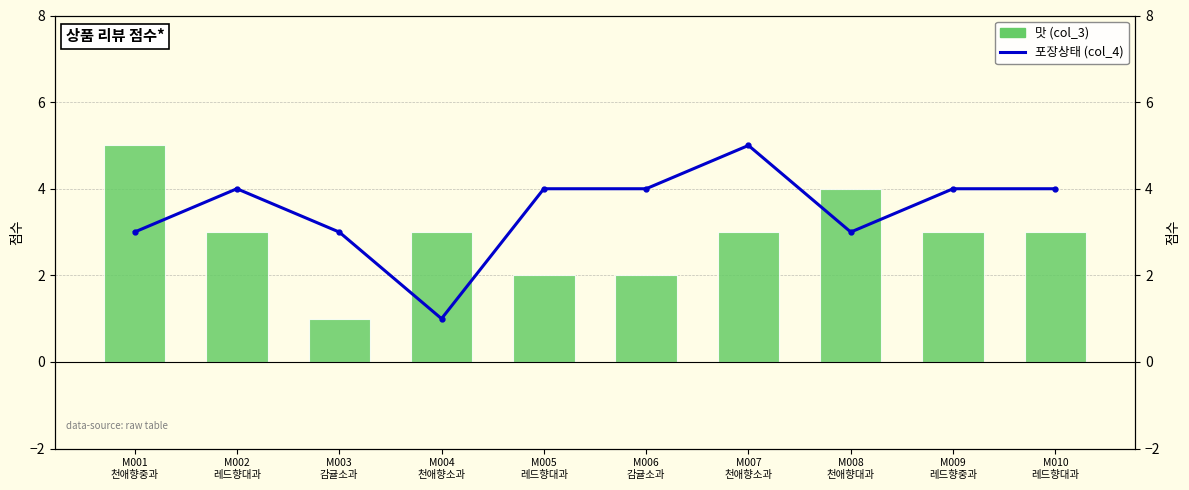

Is it true that 맛 (col_3) equals 3 at M009
레드향중과?

True